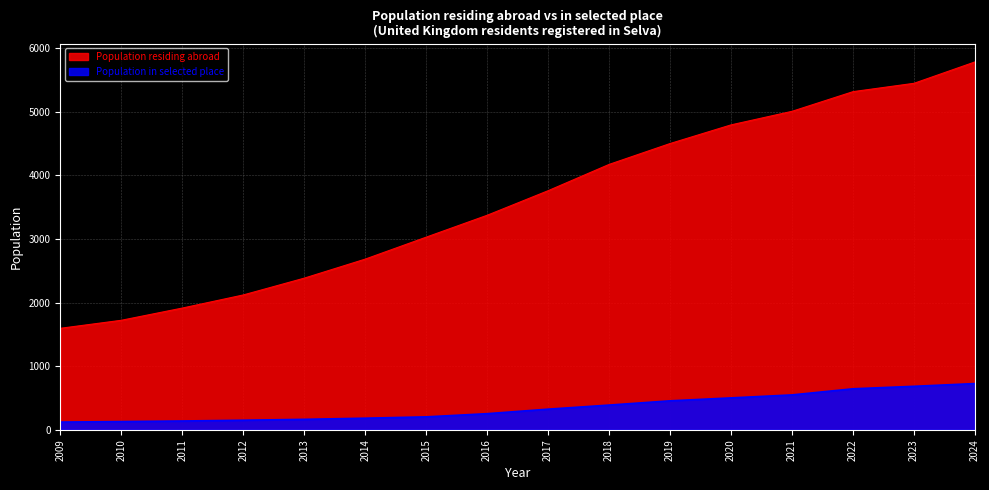

True or false: Population in selected place and Population residing abroad cross at least once.

False